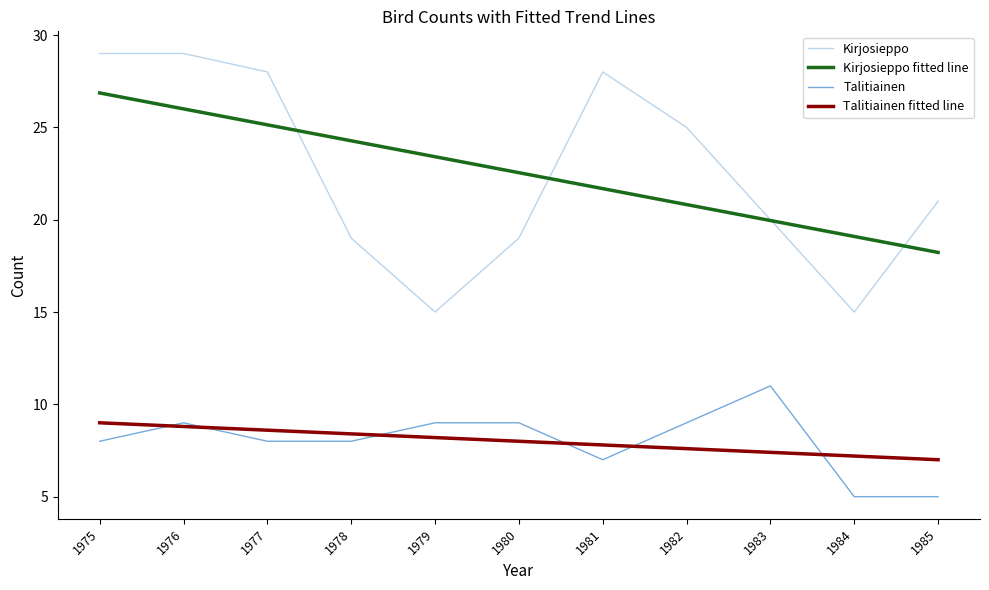

True or false: Talitiainen has a value of 2.4 at 1984.

False